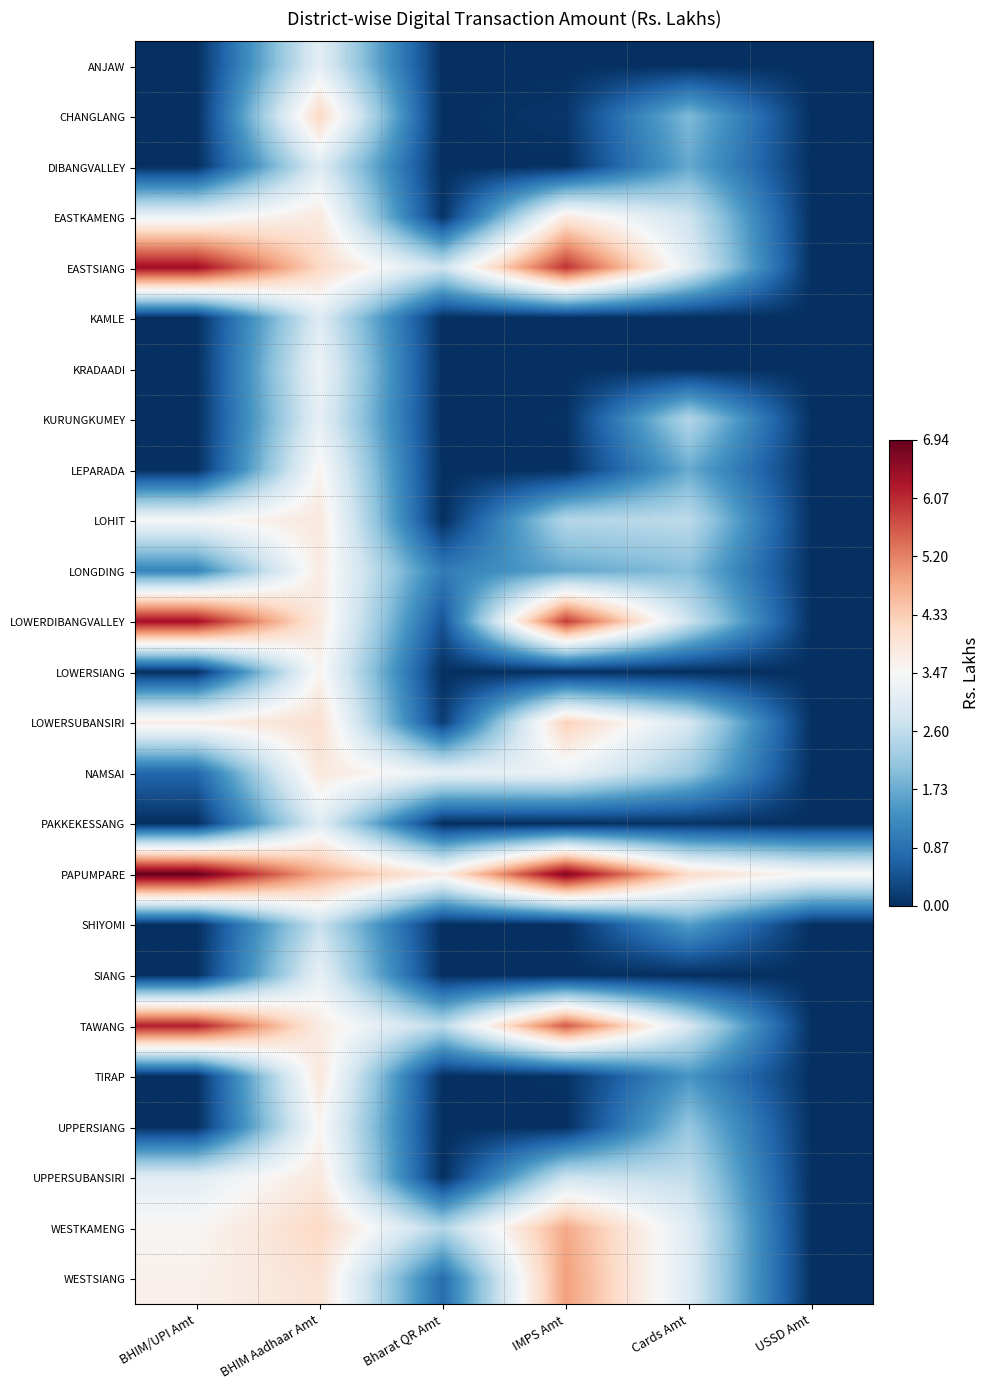

At IMPS Amt, list the series in order from smallest to largest.

ANJAW, KRADAADI, LEPARADA, LOWERSIANG, PAKKEKESSANG, SHIYOMI, SIANG, UPPERSIANG, KAMLE, DIBANGVALLEY, KURUNGKUMEY, TIRAP, CHANGLANG, LONGDING, LOHIT, UPPERSUBANSIRI, NAMSAI, EASTKAMENG, LOWERSUBANSIRI, WESTKAMENG, WESTSIANG, TAWANG, LOWERDIBANGVALLEY, EASTSIANG, PAPUMPARE